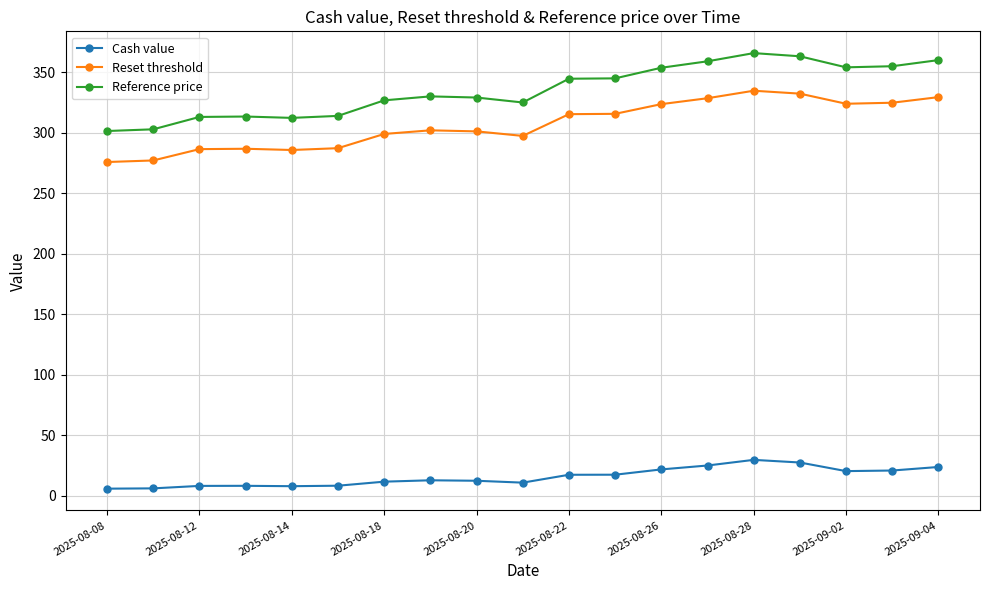

True or false: Reset threshold and Reference price cross at least once.

False